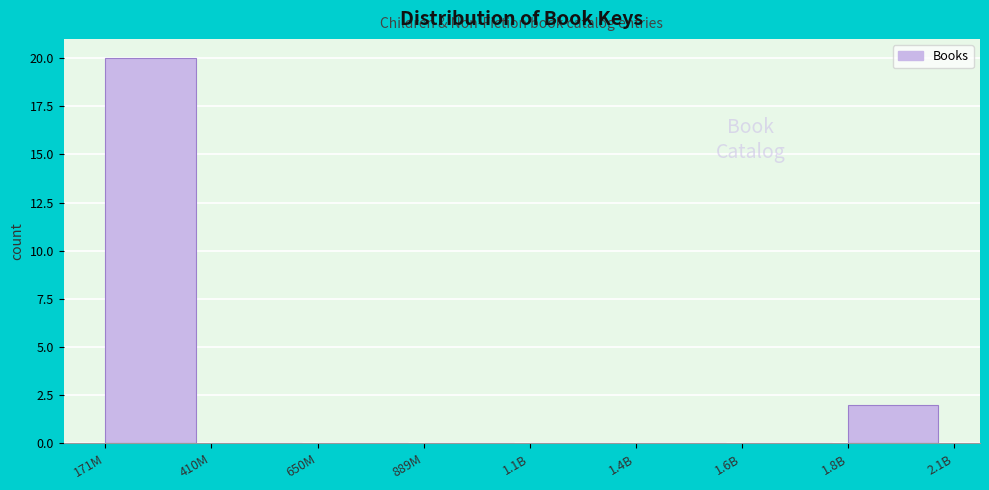

Reading right to left, what are all the values shown in this chart?

1.8B=2	1.6B=0	1.4B=0	1.1B=0	889M=0	650M=0	410M=0	171M=20